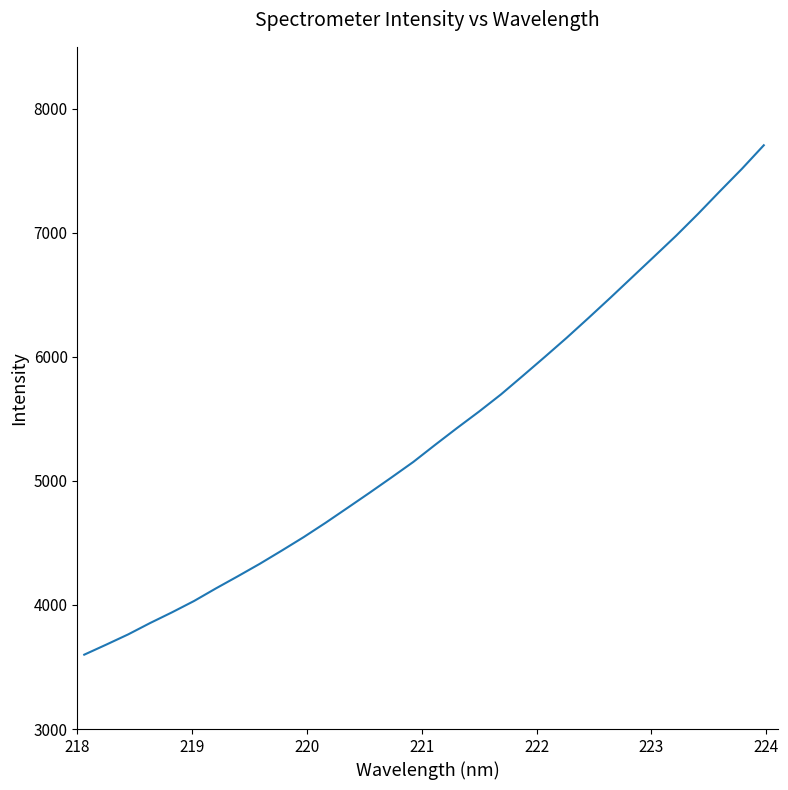

What is the greatest value displayed?

7706.5